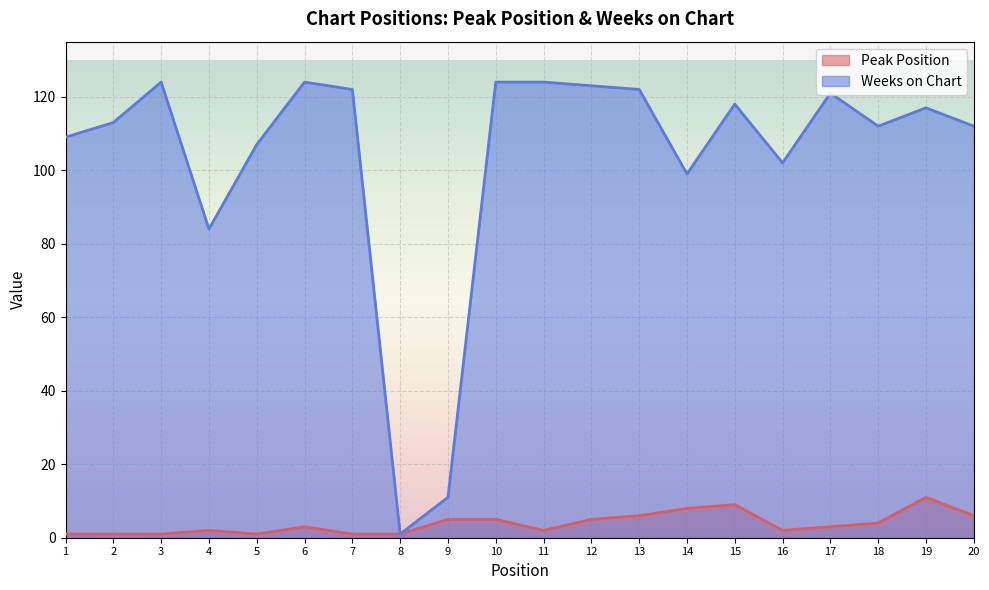

What is the total value across all series at 20?

118